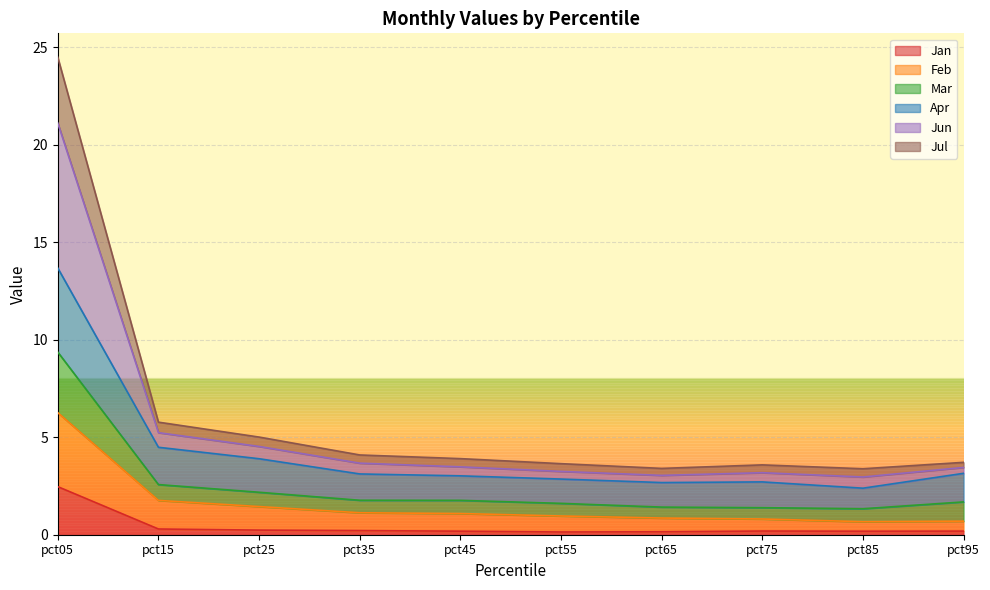

True or false: Feb and Apr intersect in this chart.

False